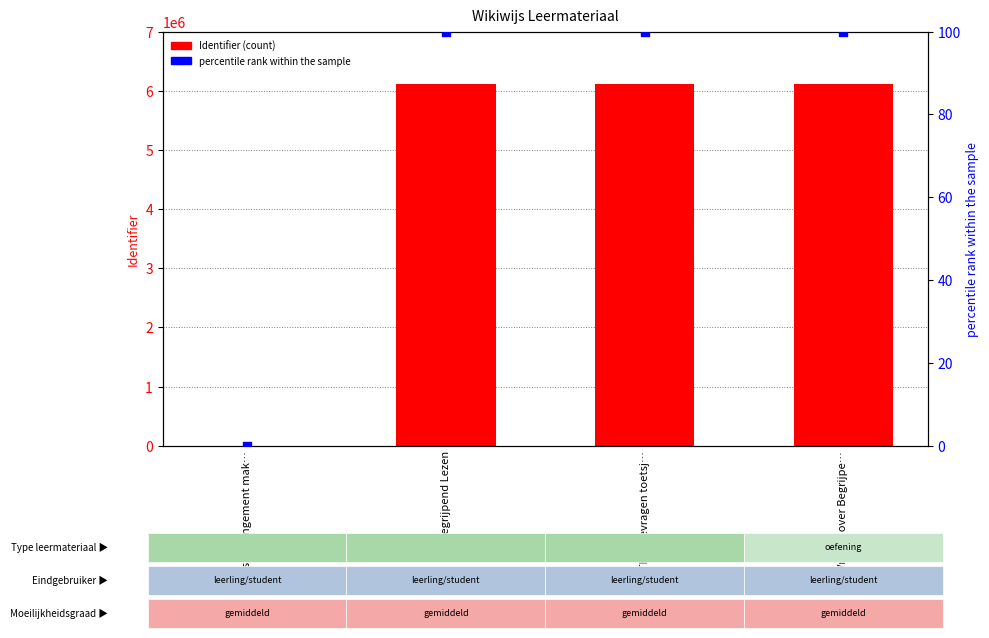

What are all the series names shown in the legend?

Identifier, percentile rank within the sample